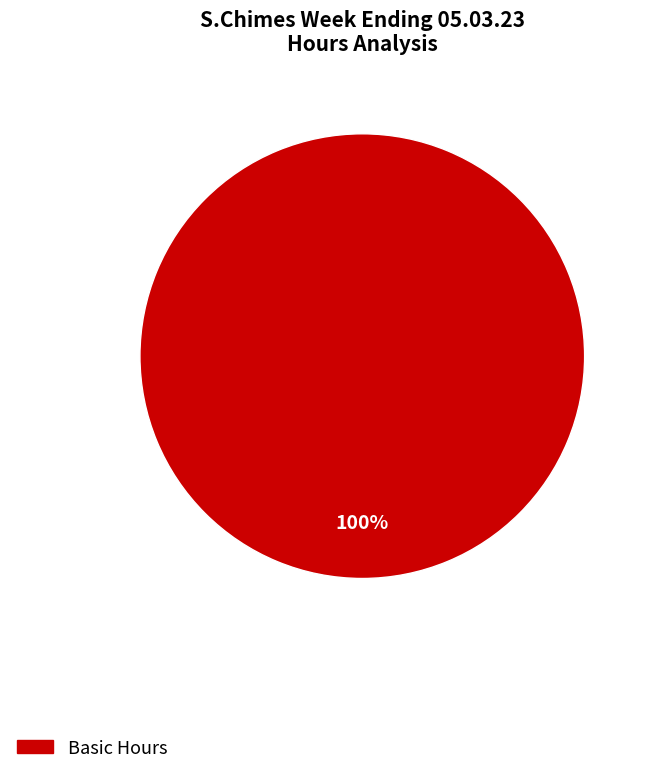

How many slices are in this pie chart?

1